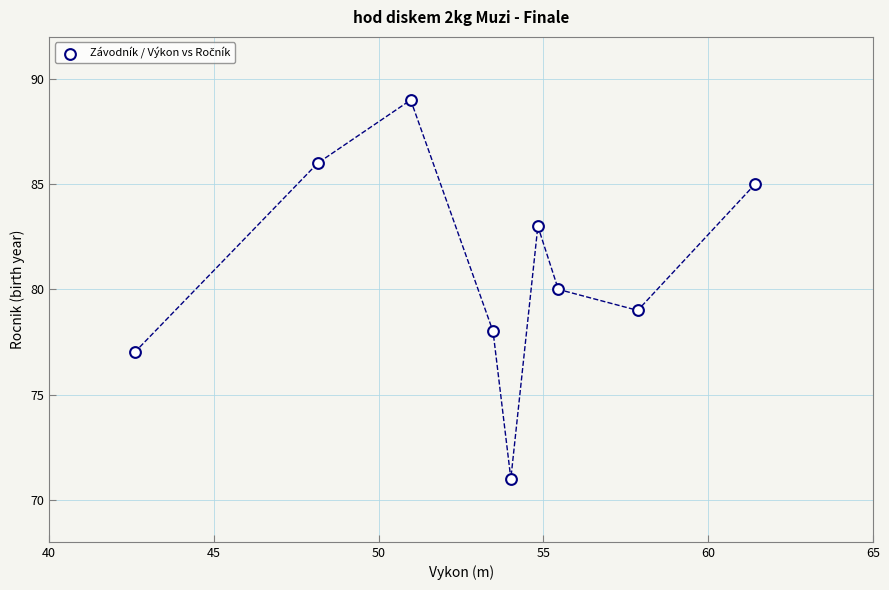

What is the range of Y values (max minus min)?

18